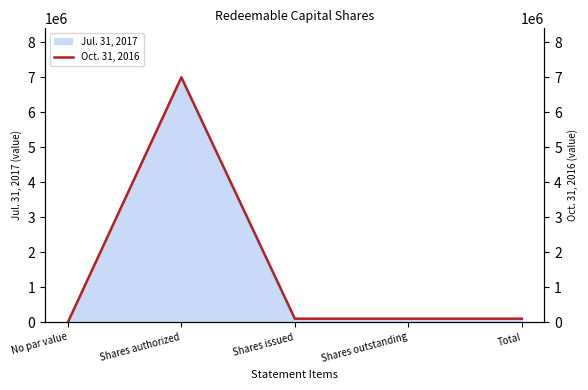

List the labels in order of value, largest first.

Shares authorized, Shares issued, Shares outstanding, Total, No par value